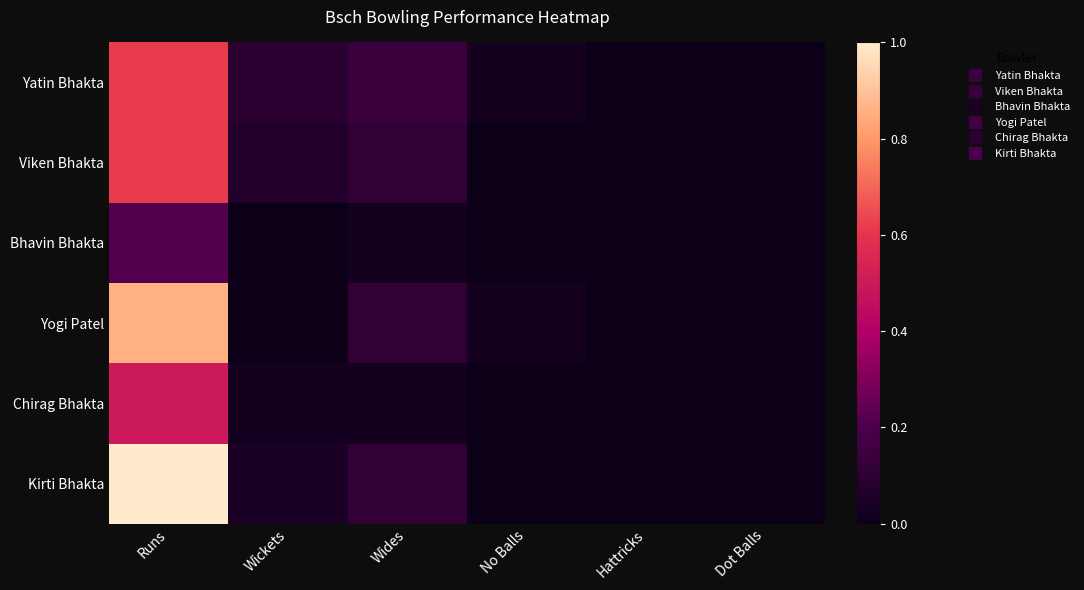

At which category is the sum across all series the highest?

Runs